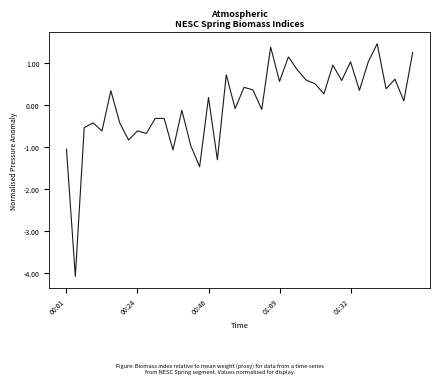

True or false: there are more than 0 points higher than both neighbors.

True